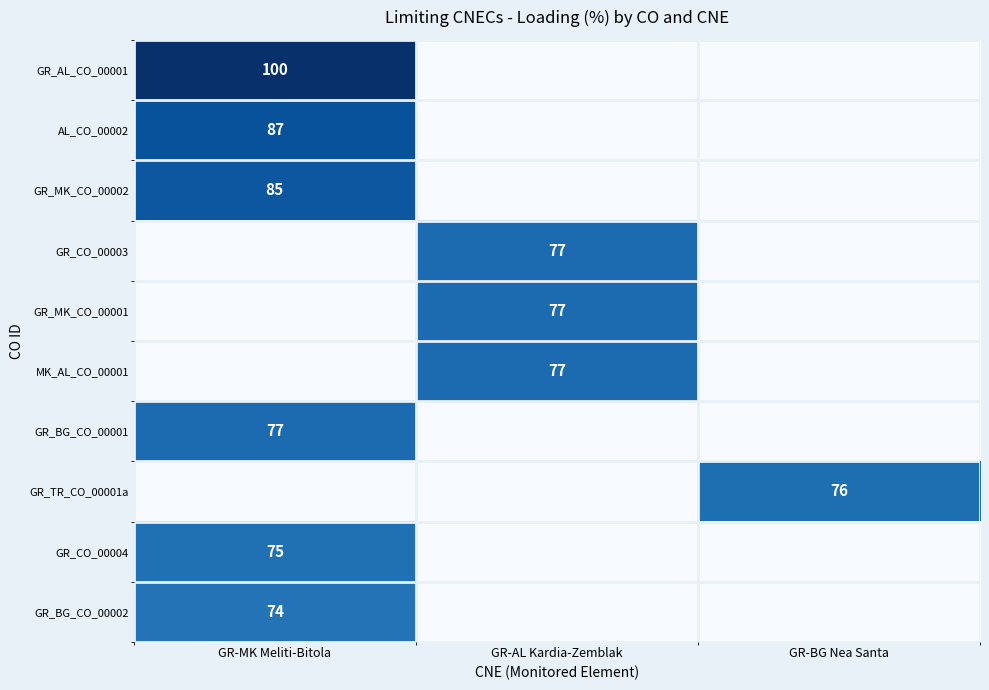

True or false: GR_BG_CO_00001 has a value of 117 at GR-MK Meliti-Bitola.

False